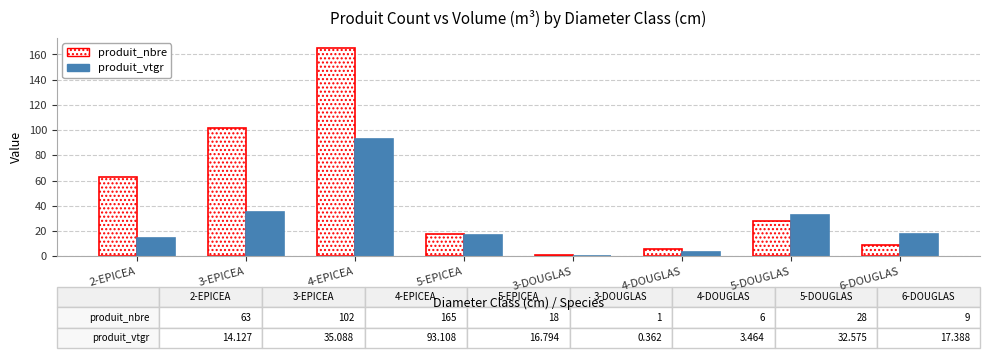

Which series has the largest total across all categories?

produit_nbre